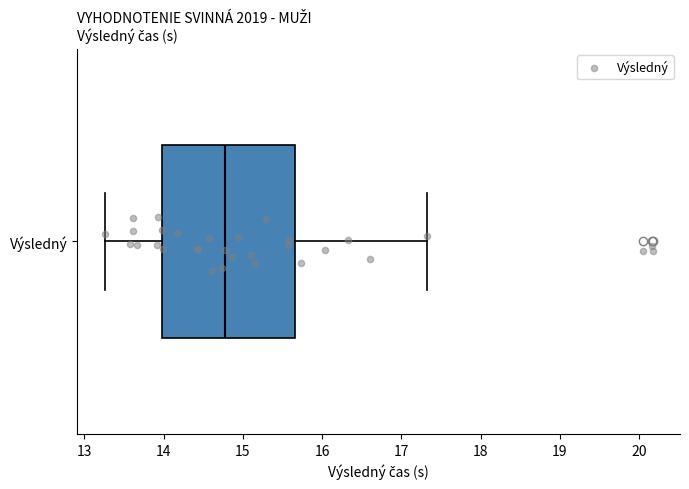

Read this box plot against the x-axis: the position of the median line, the range covered by the box, and the ends of both whiskers. The values are not printed on the chart, so give them approximately, as read against the axis.

median 14.8, box 14.0 to 15.7, whiskers 13.3 to 17.3